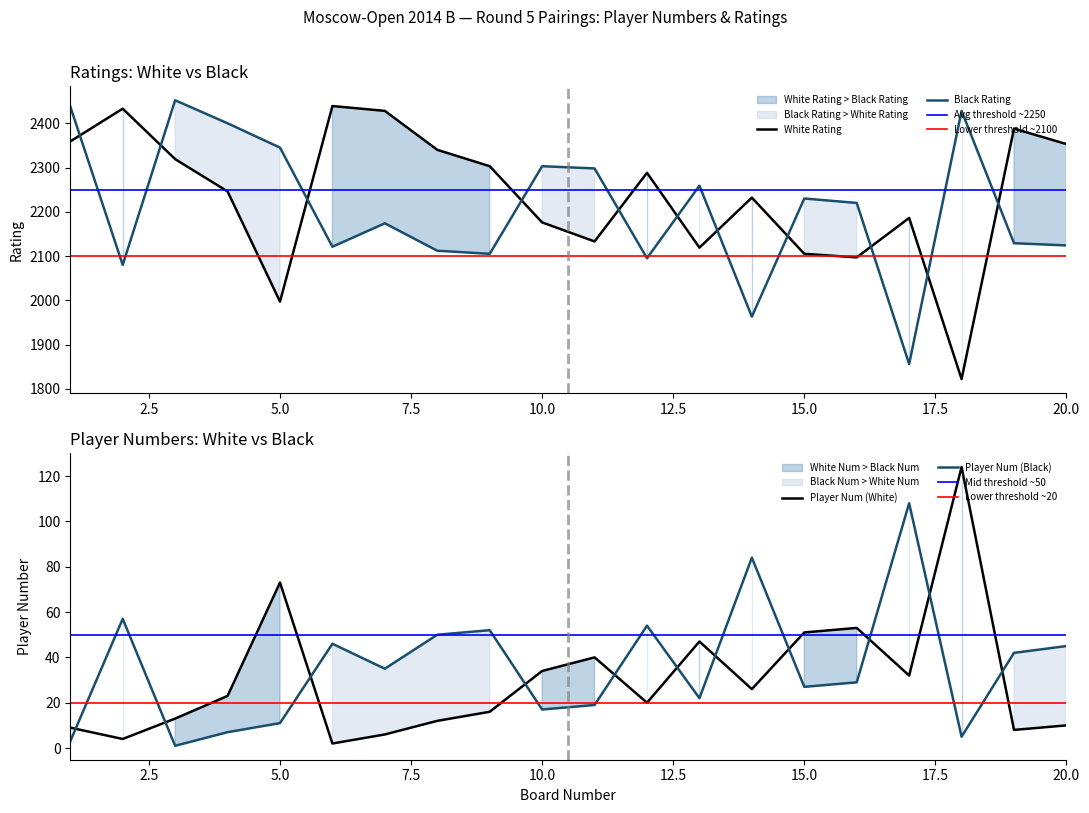

The value of Player Num (Black) at 4 is 7. True or false?

True